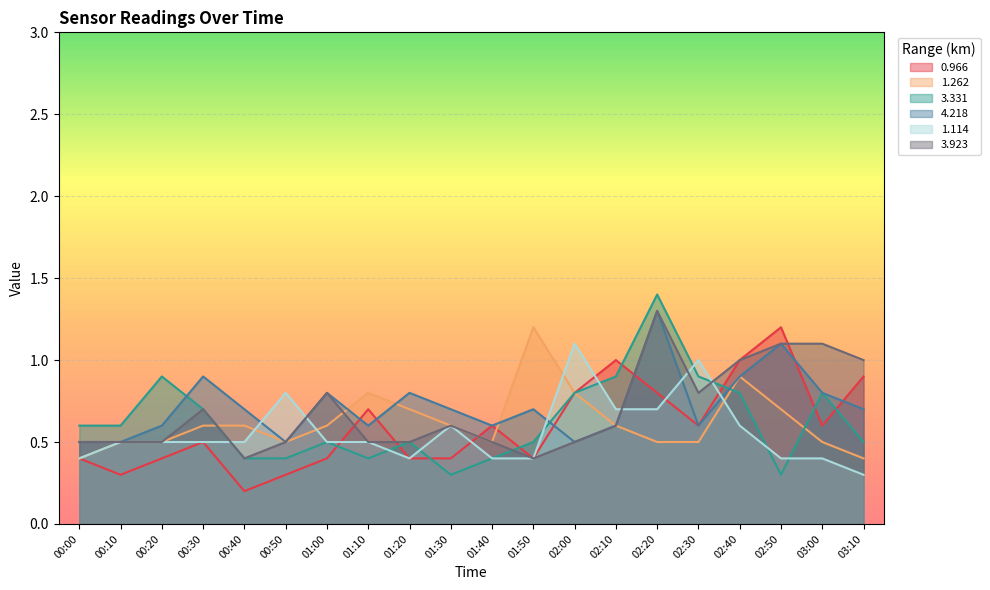

Where do 1.114 and 0.966 first cross each other?

01:00 and 01:10